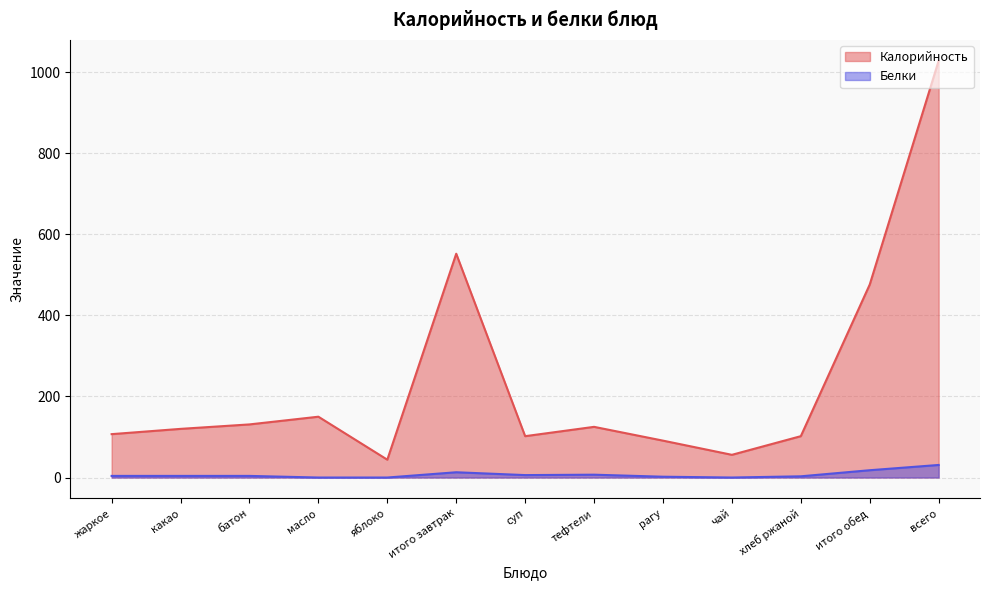

Which category has the lowest value in the Белки series?

масло